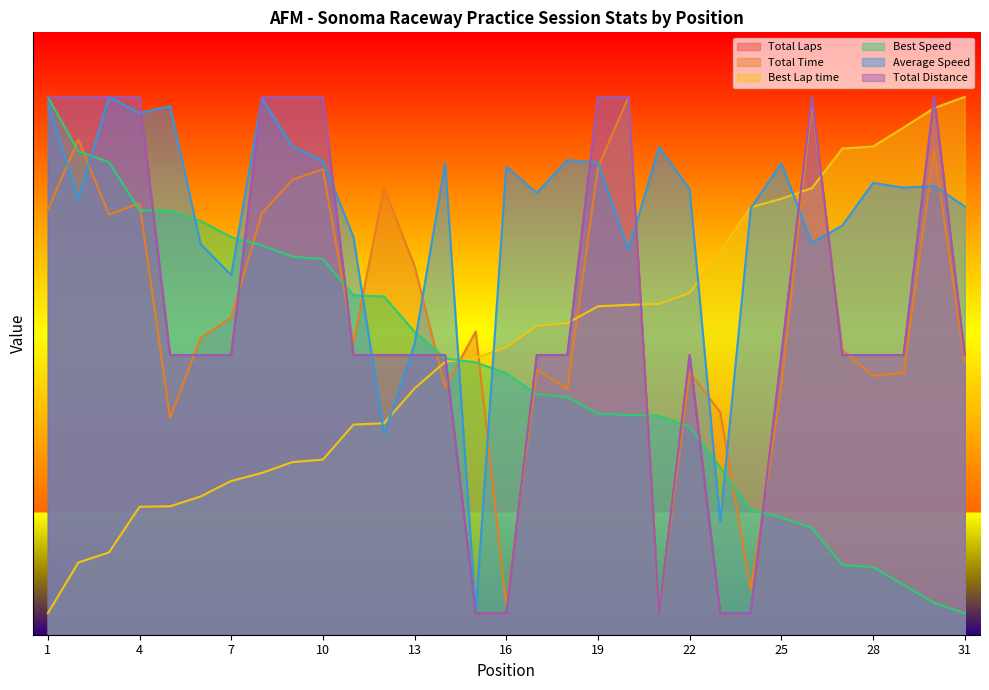

Is the value of Total Laps at 31 greater than the value of Best Lap time at 18?

No